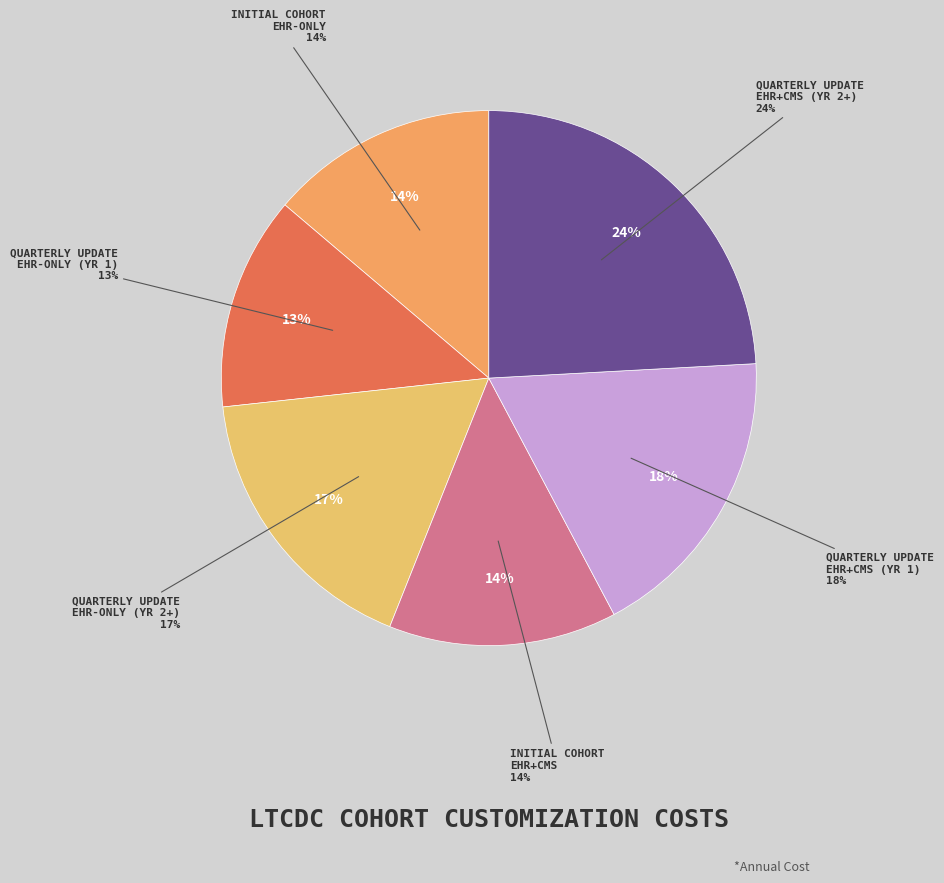

What percentage is NOT represented by Initial Domain Cohort Customization (EHR+CMS)?

86.2%